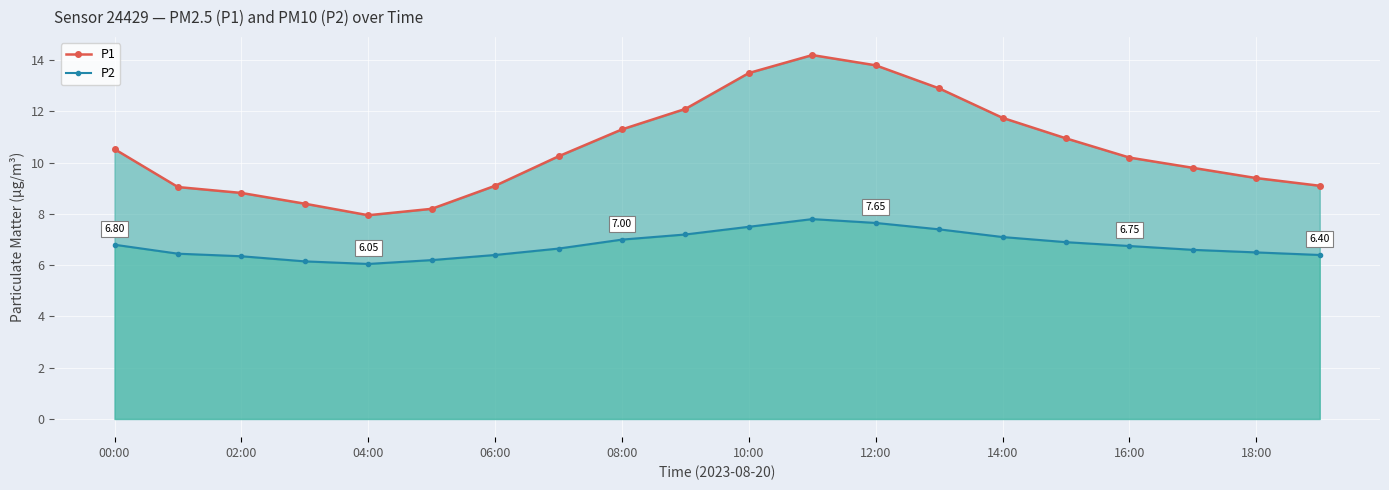

True or false: P2 and P1 cross at least once.

False